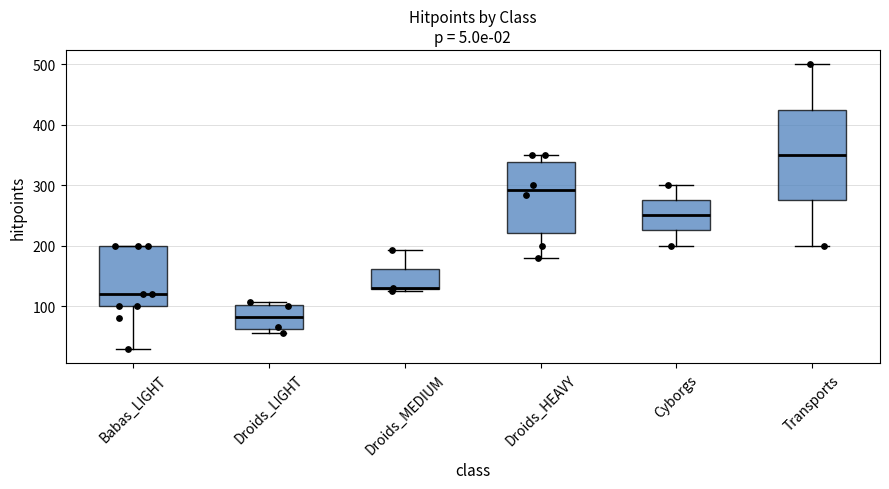

Reading left to right, transcribe this box plot: for each box, give where its median line is, the range the box spans, and where its two whiskers end, as read against the y-axis. The values are not printed on the chart, so give them approximately, as read against the axis.

Babas_LIGHT: median 120, box 100 to 200, whiskers 30 to 200
Droids_LIGHT: median 80, box 60 to 100, whiskers 60 (just below the box's lower edge) to 110
Droids_MEDIUM: median 130, box 130 to 160, whiskers 130 to 190
Droids_HEAVY: median 290, box 220 to 340, whiskers 180 to 350
Cyborgs: median 250, box 230 to 280, whiskers 200 to 300
Transports: median 350, box 280 to 430, whiskers 200 to 500